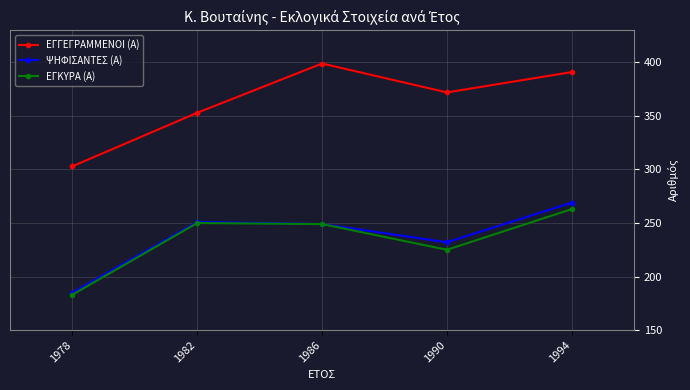

Which series changed the most between 1990 and 1994?

ΕΓΚΥΡΑ (Α)